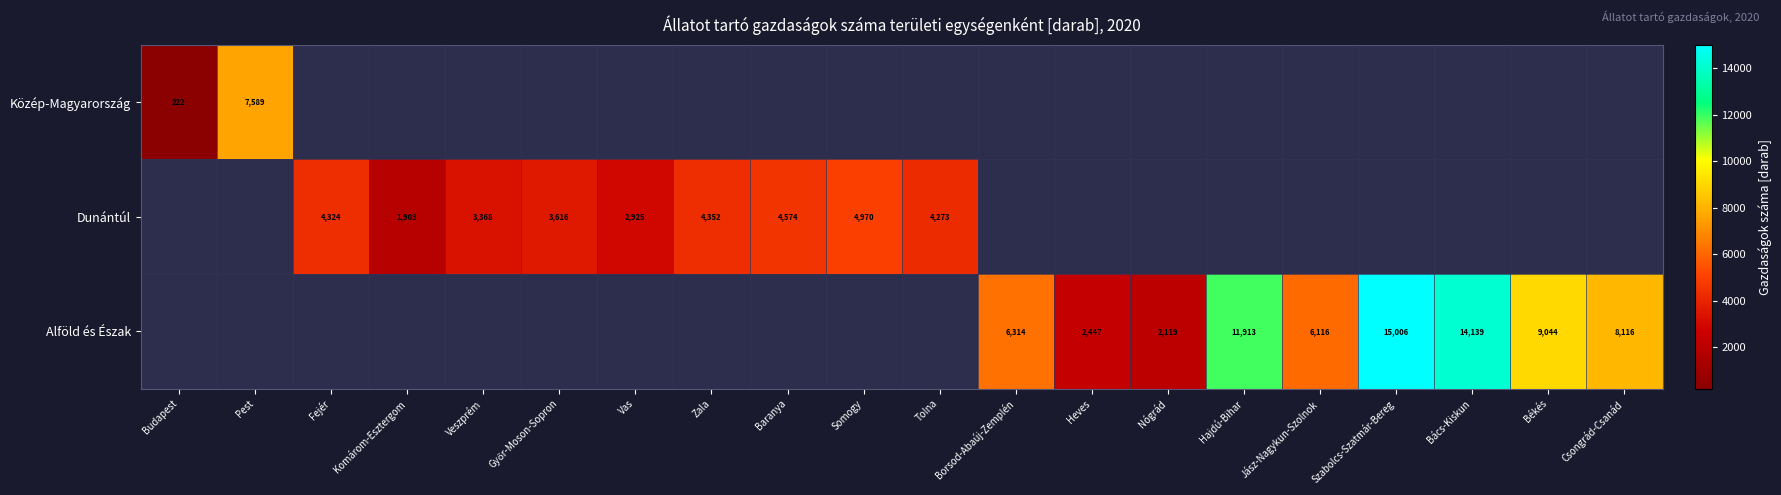

What is the sum of the Dunántúl values at Tolna and Baranya?

8847